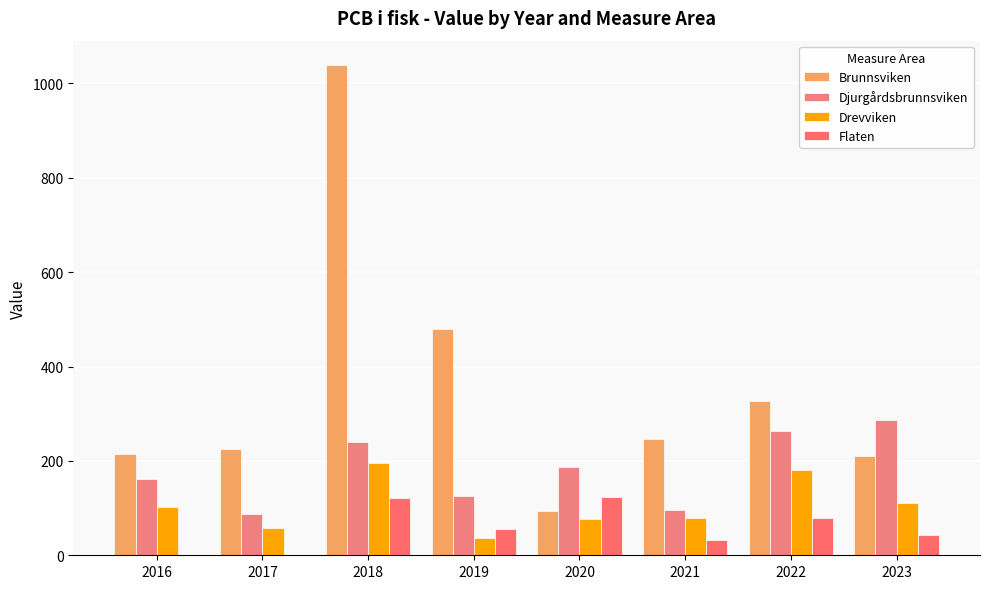

Which series changed the most between 2016 and 2021?

Djurgårdsbrunnsviken